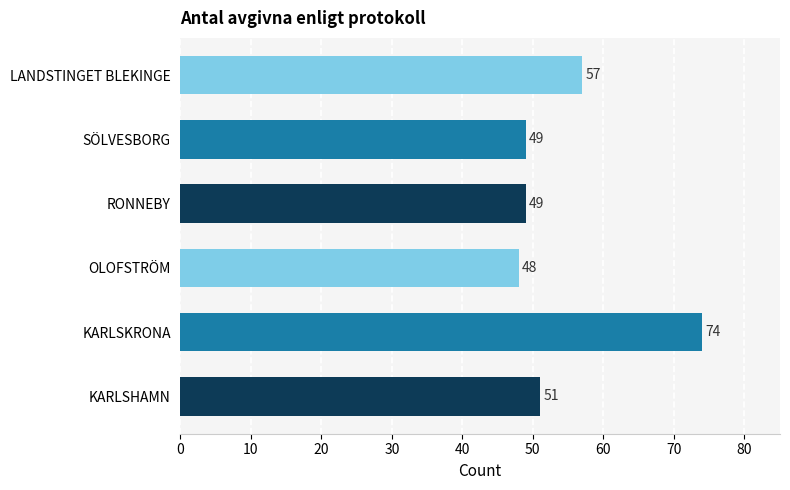

The chart shows a value of 129 at KARLSKRONA. True or false?

False